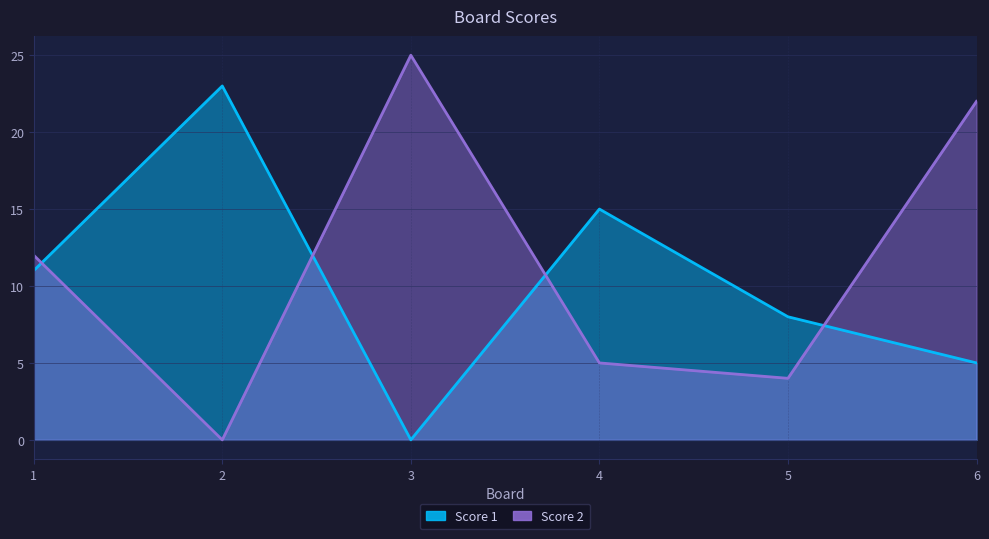

At which category is the sum across all series the highest?

6